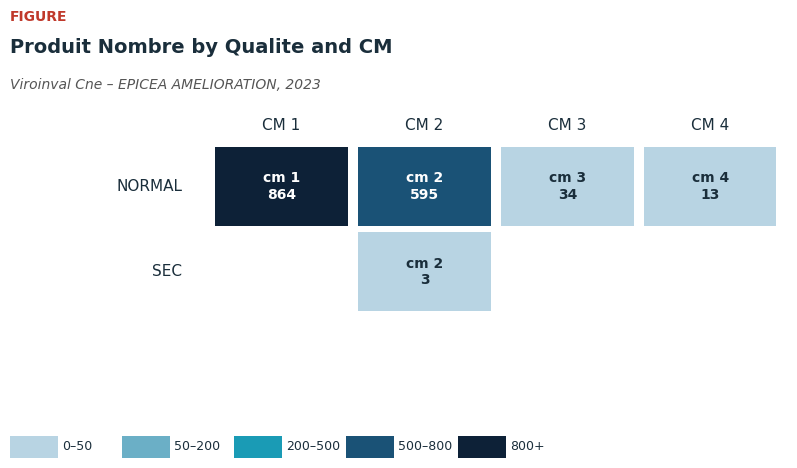

What is the difference between the maximum and minimum values in the SEC series?

3